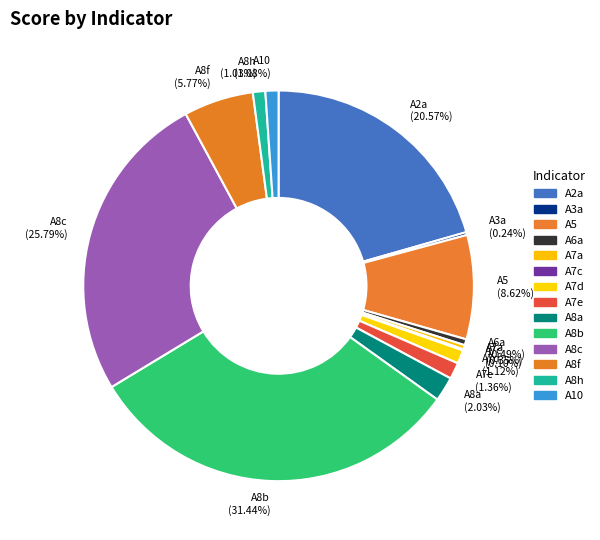

Which slice is the largest?

A8b